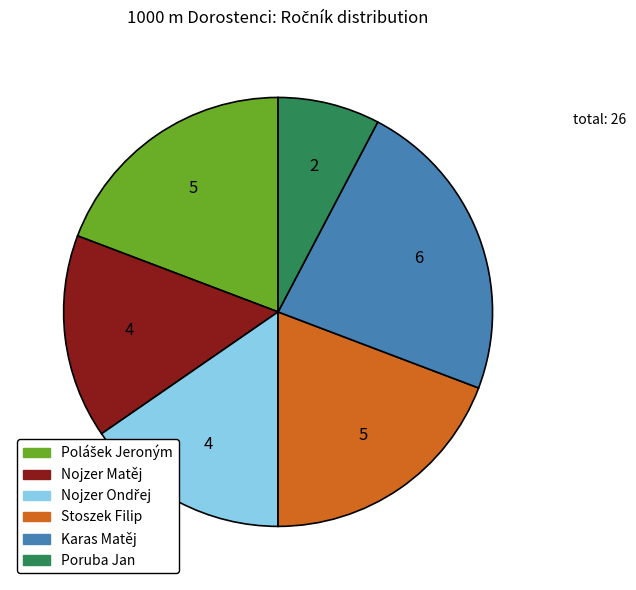

The Karas Matěj slice represents 11% of the pie. True or false?

False